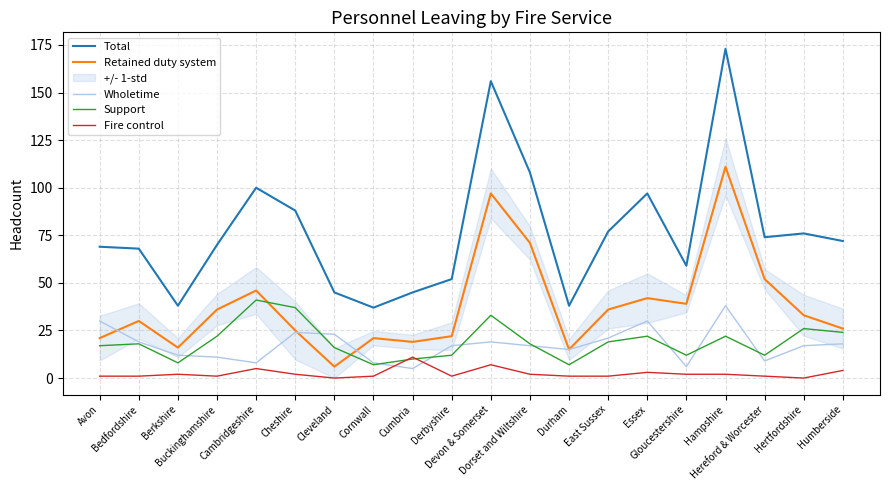

Where is the first local minimum for Support?

Berkshire